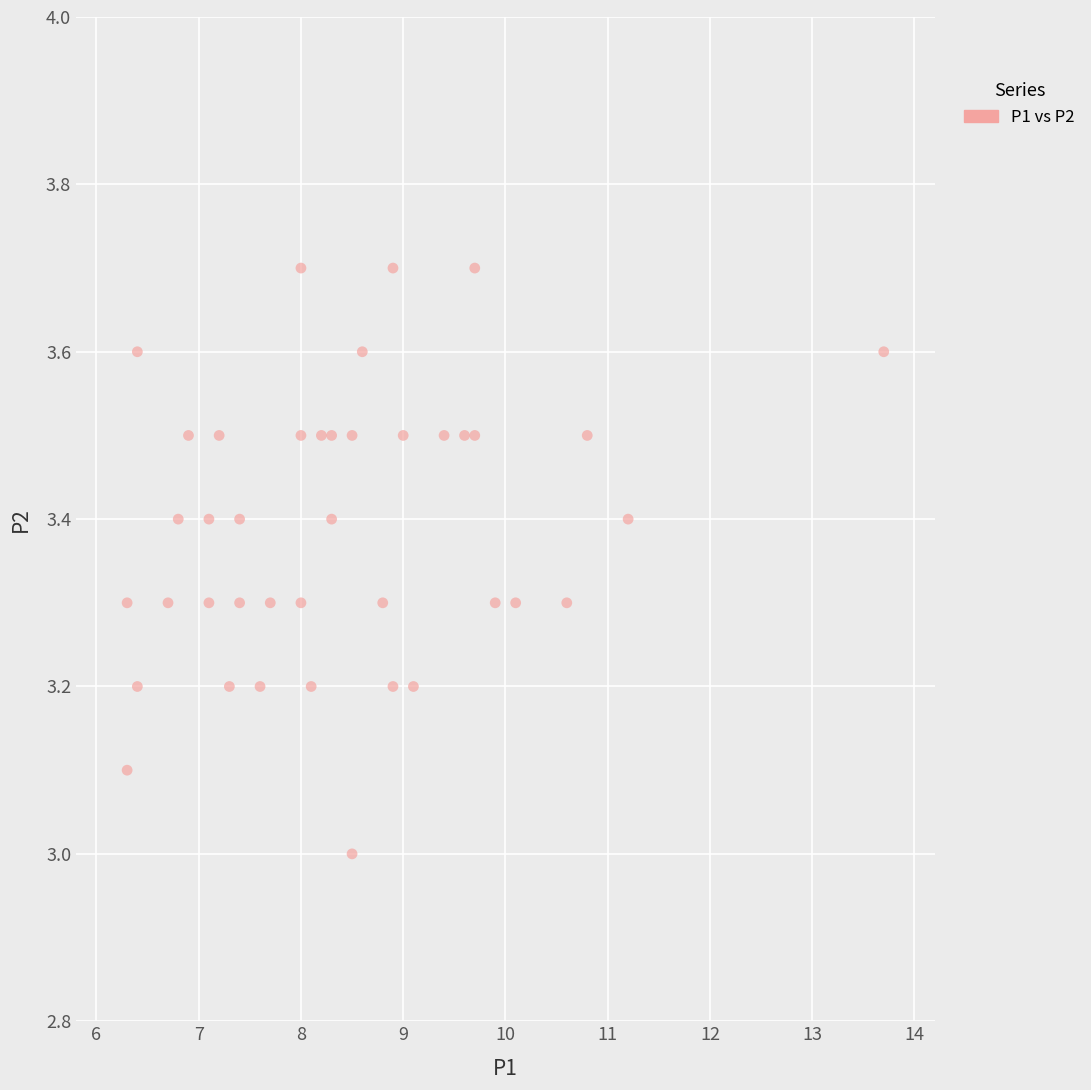

What is the range of X values (max minus min)?

7.4